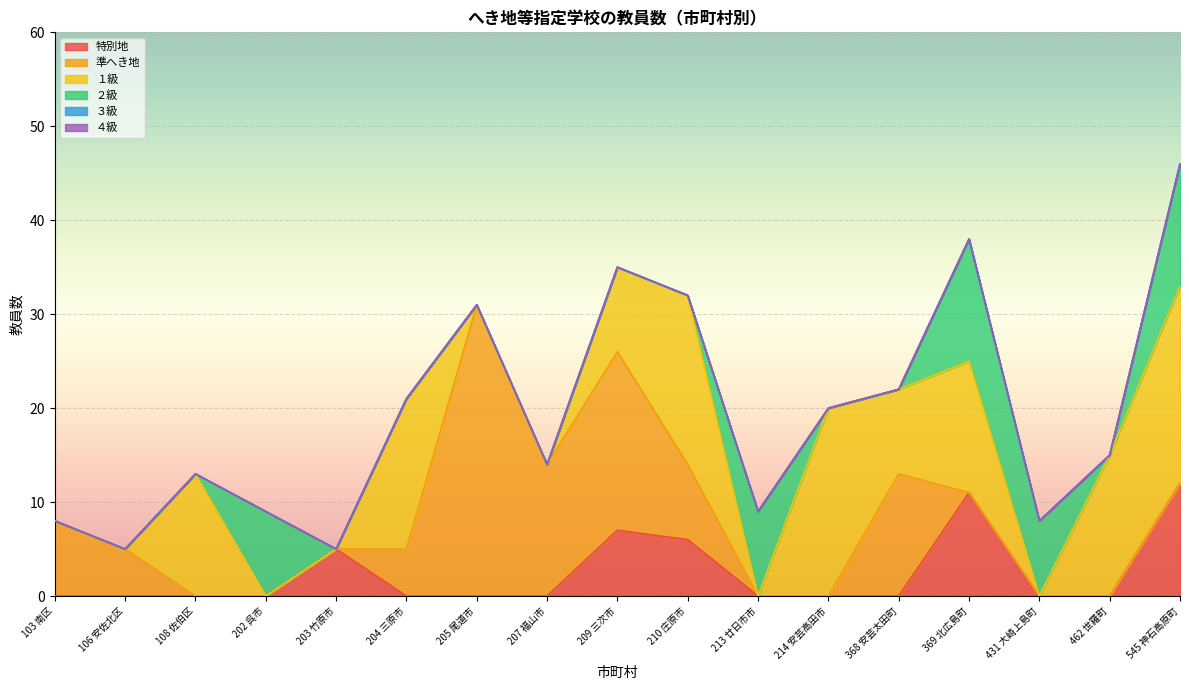

Reading right to left, extract all data points from this chart.

１級: 21	15	0	14	9	20	0	18	9	0	0	16	0	0	13	0	0
準へき地: 0	0	0	0	13	0	0	8	19	14	31	5	0	0	0	5	8
特別地: 12	0	0	11	0	0	0	6	7	0	0	0	5	0	0	0	0
２級: 13	0	8	13	0	0	9	0	0	0	0	0	0	9	0	0	0
３級: 0	0	0	0	0	0	0	0	0	0	0	0	0	0	0	0	0
４級: 0	0	0	0	0	0	0	0	0	0	0	0	0	0	0	0	0